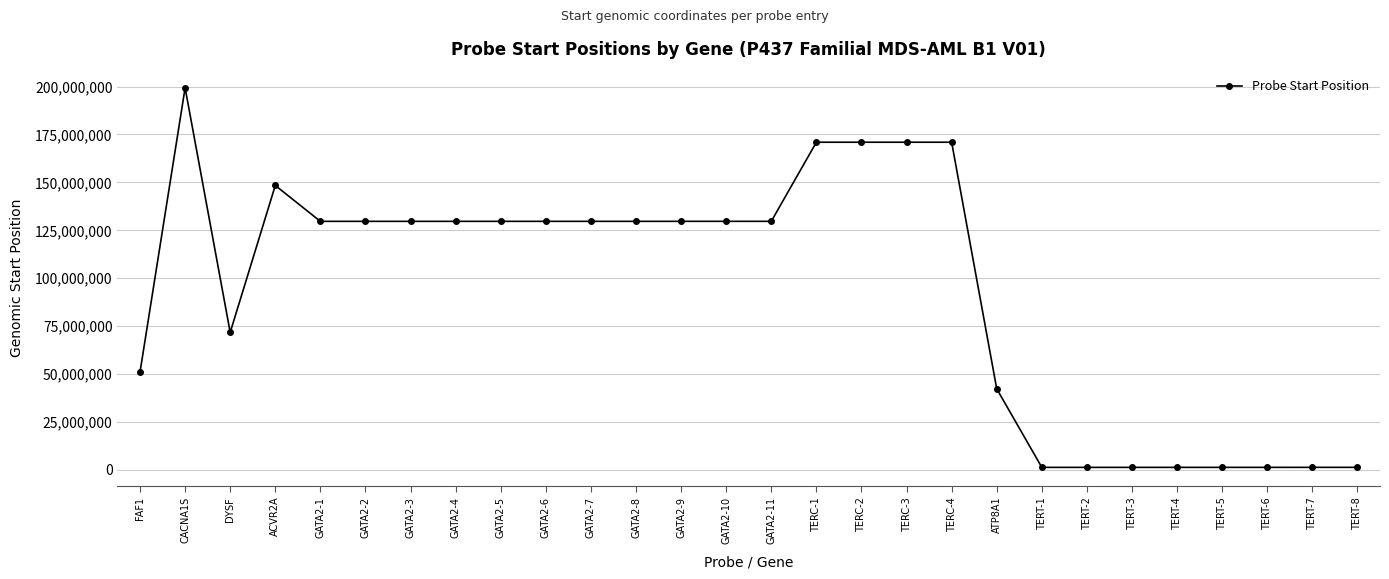

At which category does the data reach its first local valley?

DYSF